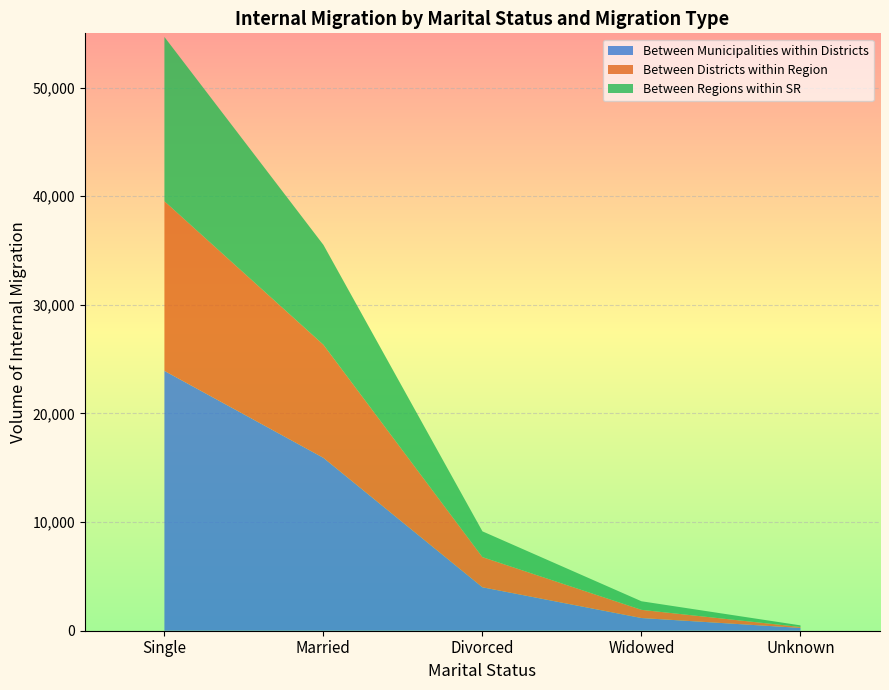

Reading left to right, list all the values displayed in this chart.

Between Municipalities within Districts: 23922	15915	3999	1169	258
Between Districts within Region: 15620	10412	2775	753	85
Between Regions within SR: 15124	9195	2375	790	149